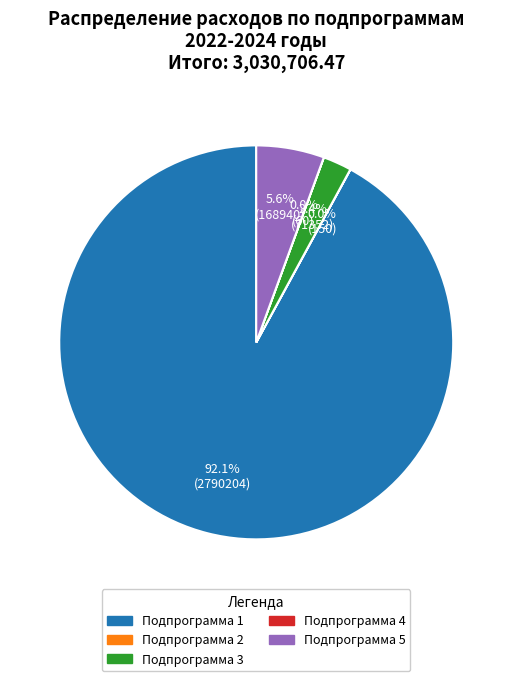

Does Подпрограмма 5 represent more than half of the total?

No